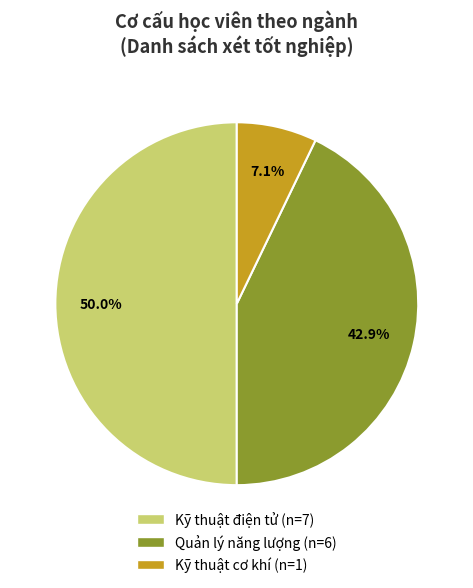

Does Quản lý năng lượng represent more than half of the total?

No